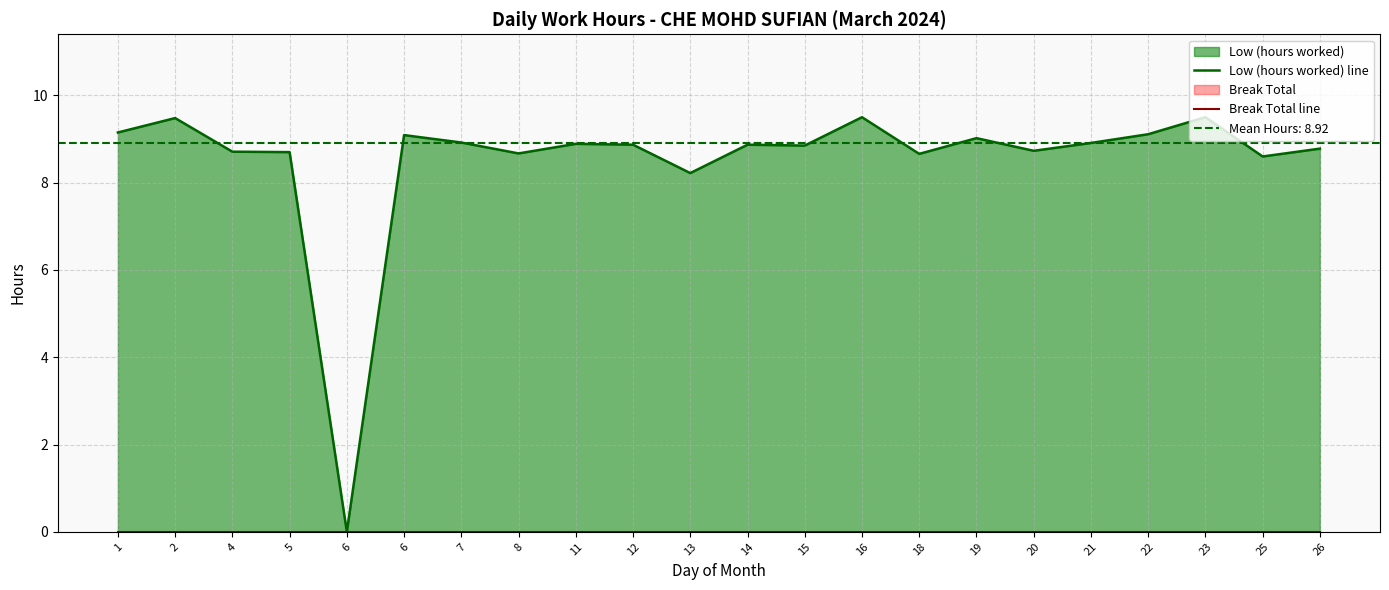

The value of Low (hours worked) line at 20 is 13.0. True or false?

False